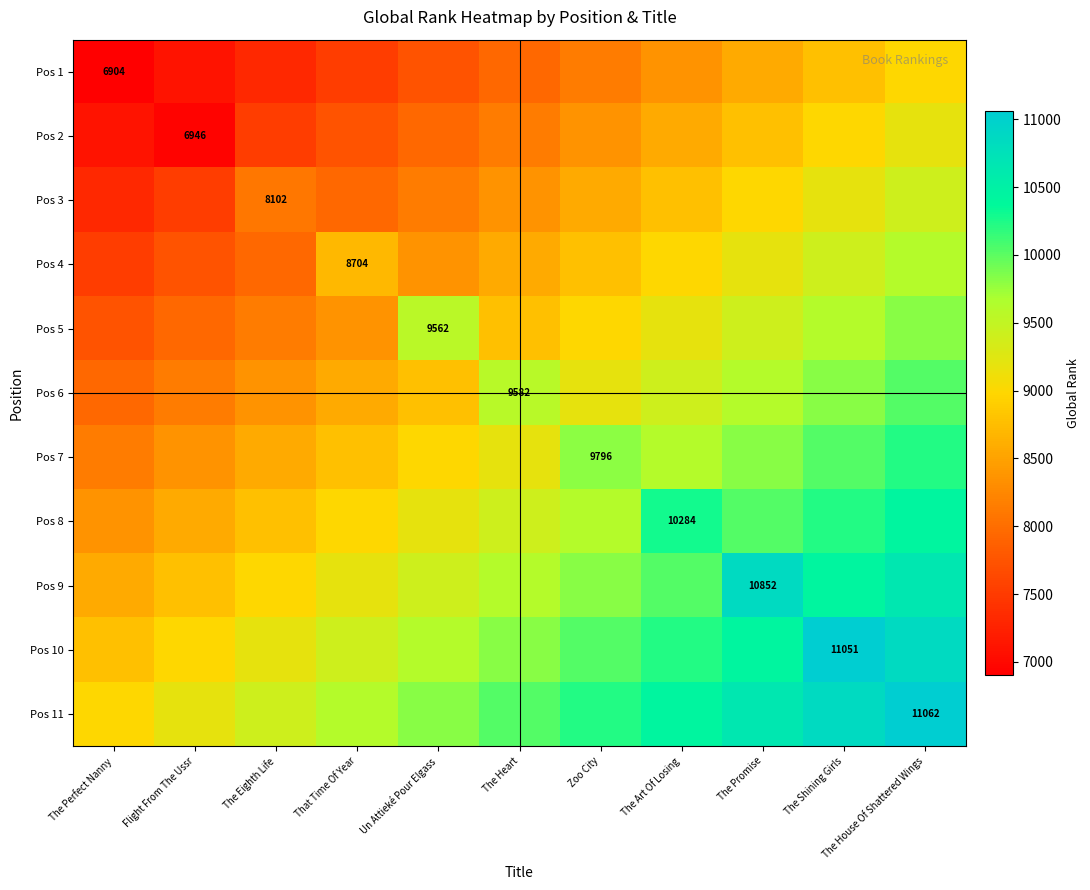

What is the difference between the highest and lowest values at Un Attieké Pour Elgass?

2079.0